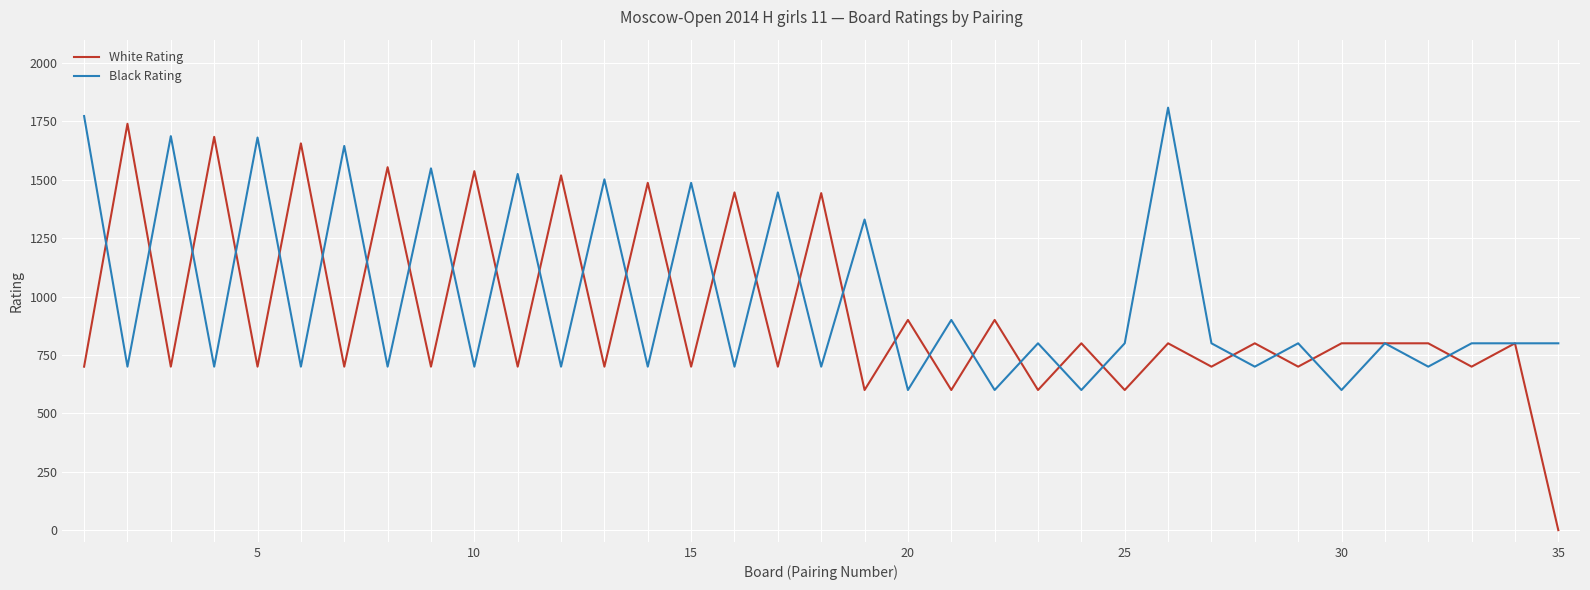

Which series has the widest spread of values?

White Rating